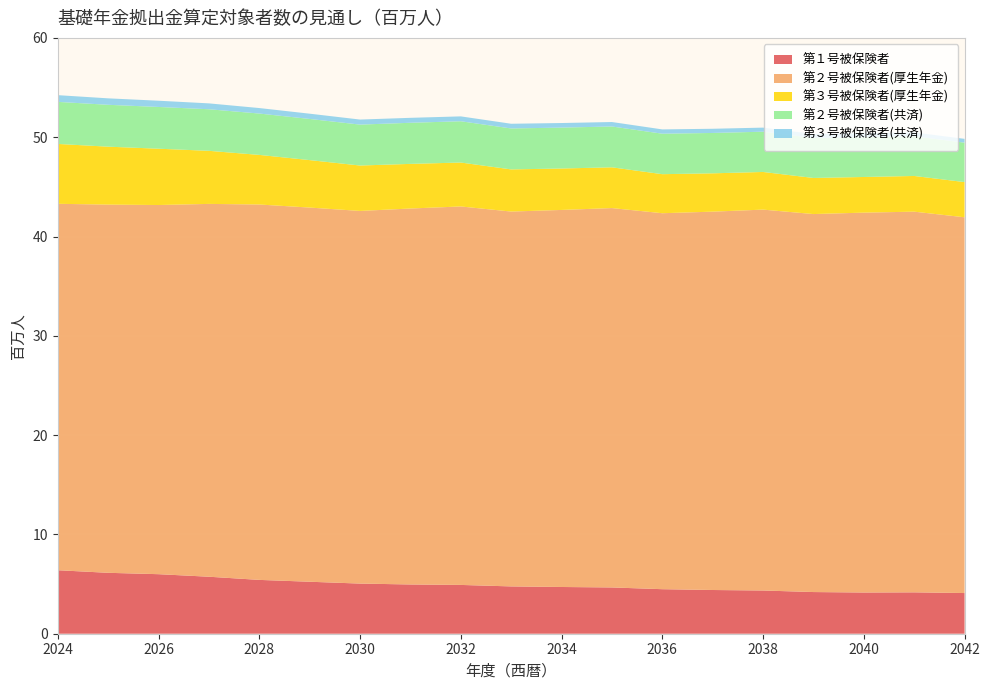

Reading left to right, list all the values displayed in this chart.

第１号被保険者: 2024=6.4	2025=6.1	2026=6.0	2027=5.7	2028=5.4	2029=5.2	2030=5.0	2031=5.0	2032=4.9	2033=4.8	2034=4.7	2035=4.7	2036=4.5	2037=4.4	2038=4.4	2039=4.2	2040=4.1	2041=4.2	2042=4.1
第２号被保険者(厚生年金): 2024=36.9	2025=37.1	2026=37.2	2027=37.5	2028=37.8	2029=37.7	2030=37.5	2031=37.9	2032=38.1	2033=37.7	2034=38.0	2035=38.2	2036=37.9	2037=38.1	2038=38.4	2039=38.1	2040=38.3	2041=38.3	2042=37.8
第３号被保険者(厚生年金): 2024=6.0	2025=5.8	2026=5.7	2027=5.3	2028=5.0	2029=4.8	2030=4.6	2031=4.5	2032=4.4	2033=4.2	2034=4.2	2035=4.1	2036=3.9	2037=3.9	2038=3.8	2039=3.6	2040=3.6	2041=3.6	2042=3.5
第２号被保険者(共済): 2024=4.2	2025=4.2	2026=4.2	2027=4.2	2028=4.2	2029=4.1	2030=4.1	2031=4.1	2032=4.2	2033=4.1	2034=4.1	2035=4.1	2036=4.1	2037=4.1	2038=4.1	2039=4.0	2040=4.0	2041=4.0	2042=4.0
第３号被保険者(共済): 2024=0.7	2025=0.6	2026=0.6	2027=0.6	2028=0.6	2029=0.5	2030=0.5	2031=0.5	2032=0.5	2033=0.5	2034=0.5	2035=0.4	2036=0.4	2037=0.4	2038=0.4	2039=0.4	2040=0.4	2041=0.4	2042=0.4